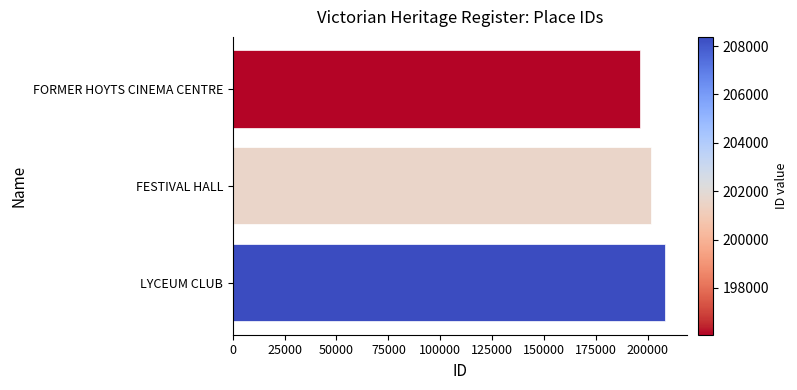

Rank the categories by value from highest to lowest.

LYCEUM CLUB, FESTIVAL HALL, FORMER HOYTS CINEMA CENTRE